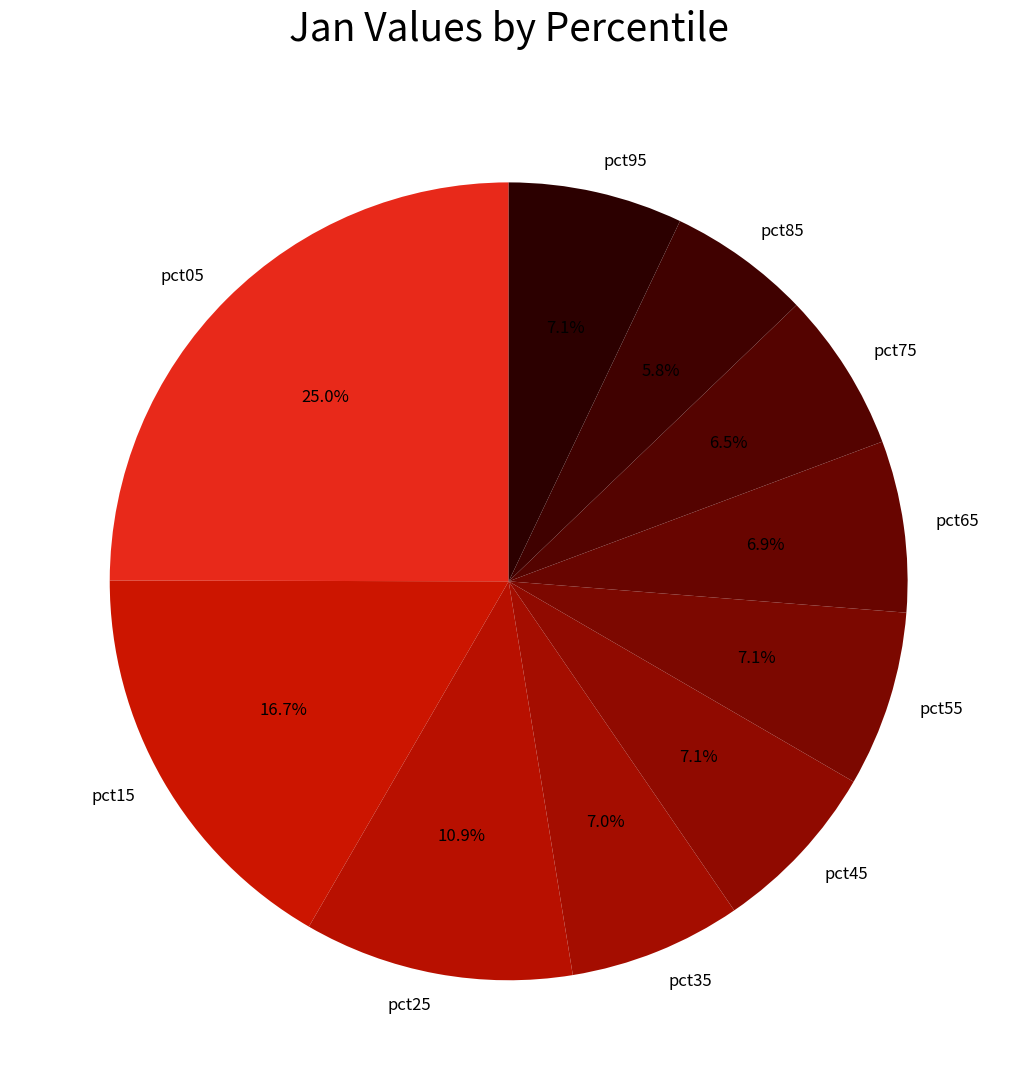

True or false: pct65 accounts for 1% of the total.

False